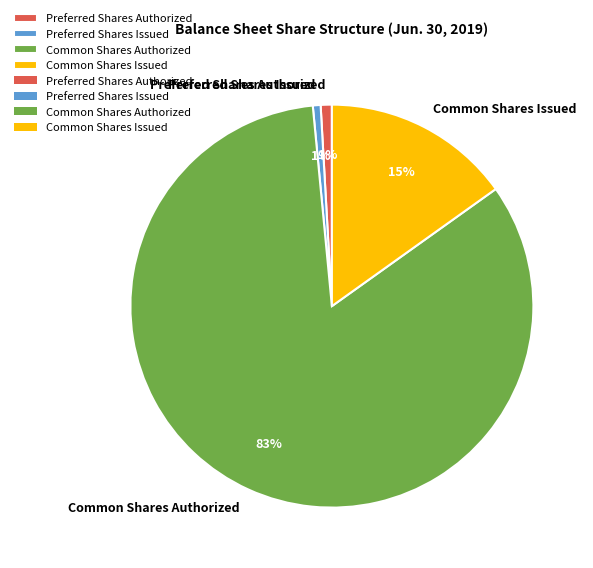

Is there a majority slice in this chart?

Yes